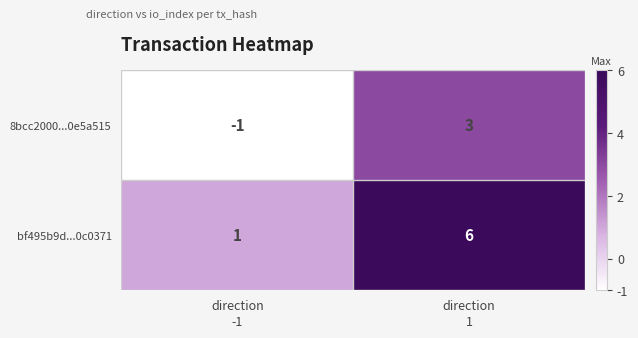

Reading left to right, list all the values displayed in this chart.

8bcc2000...0e5a515: -1	3
bf495b9d...0c0371: 1	6